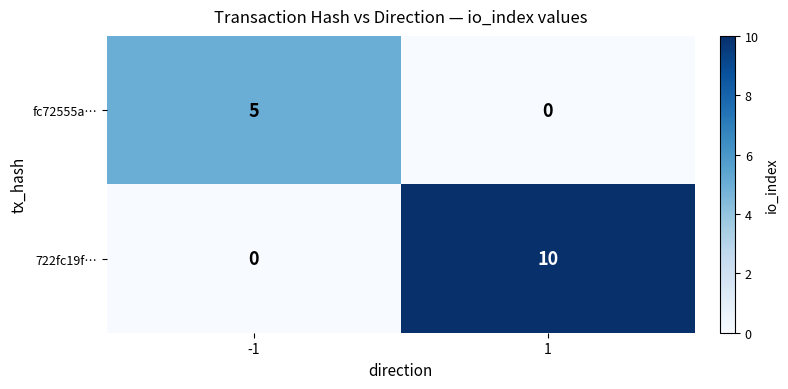

The value of 722fc19f… at -1 is -5. True or false?

False